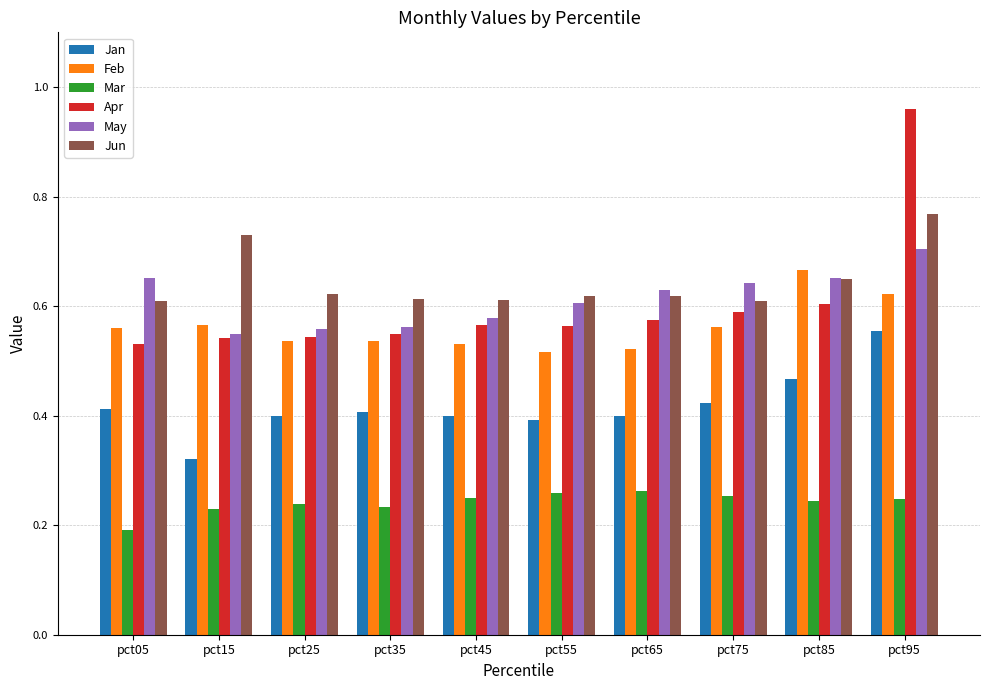

Which category has the lowest value in the Jan series?

pct15